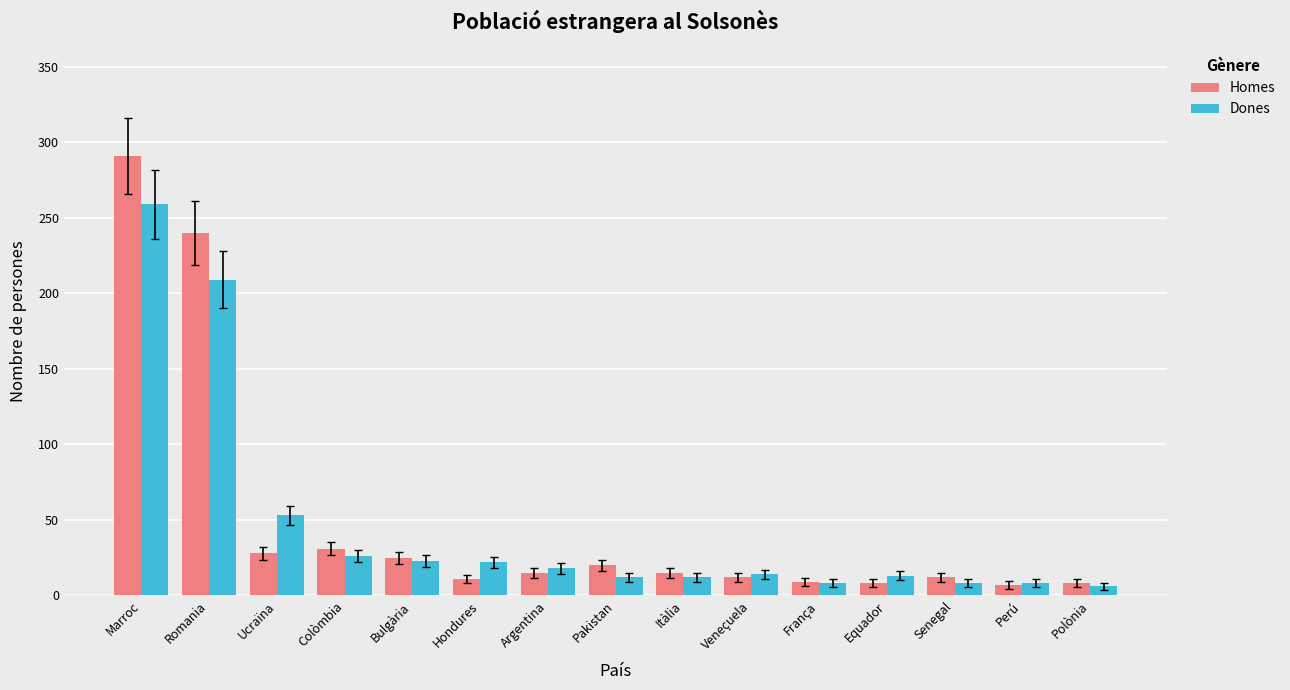

Rank the series by their maximum value, from highest to lowest.

Homes, Dones